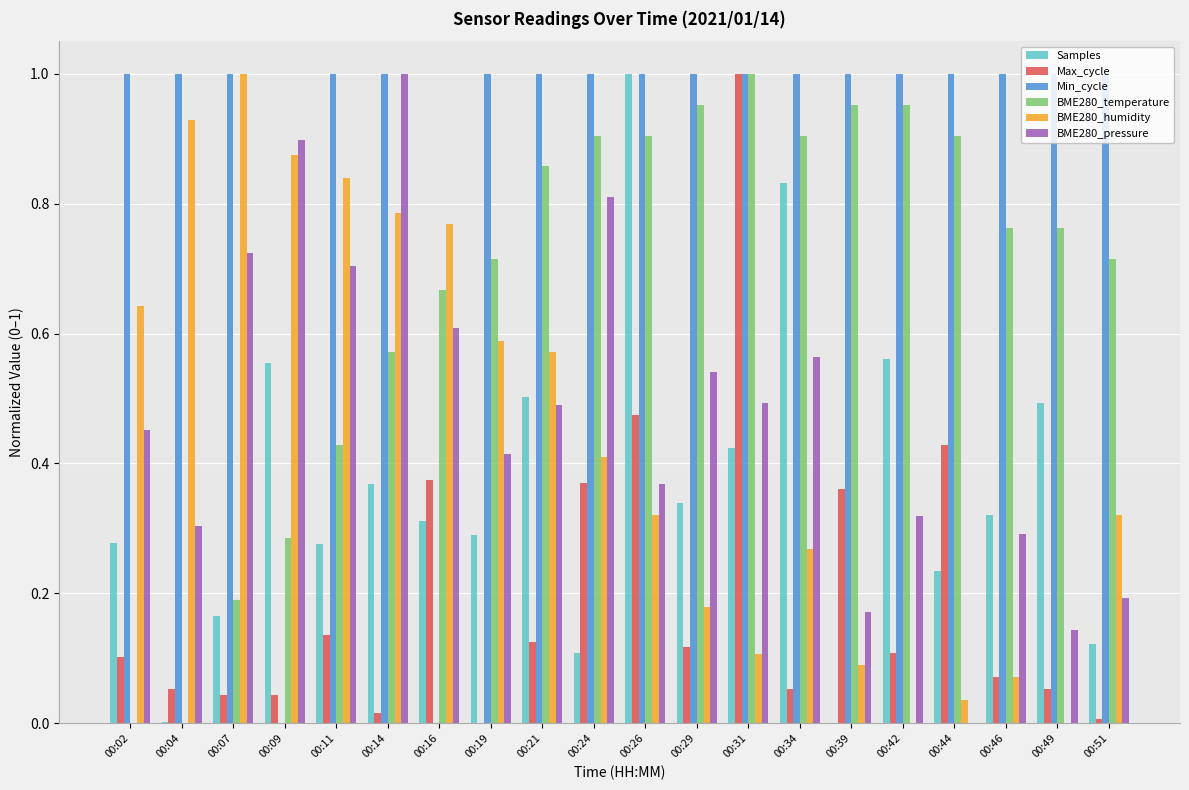

Which category has the highest value in the BME280_humidity series?

00:07